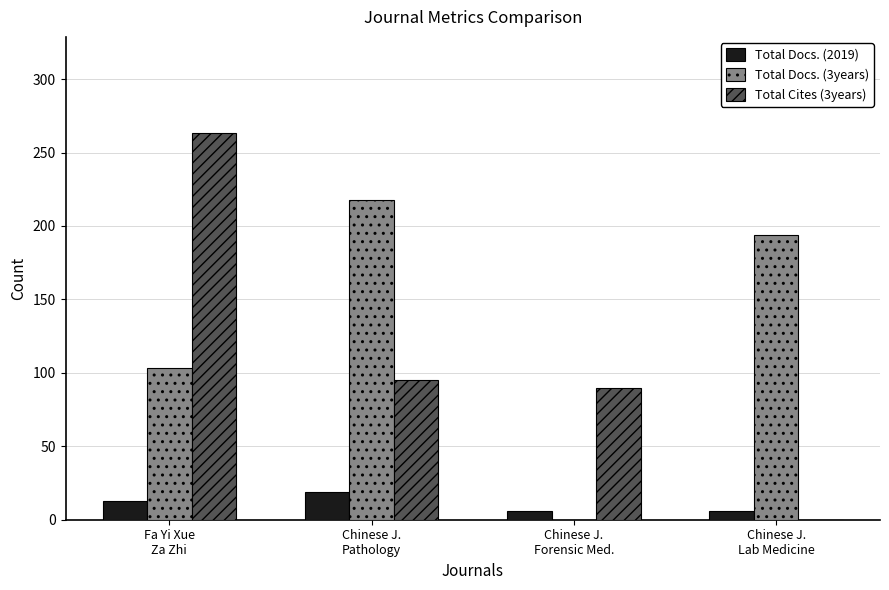

What is the sum of all Total Docs. (3years) values?

515